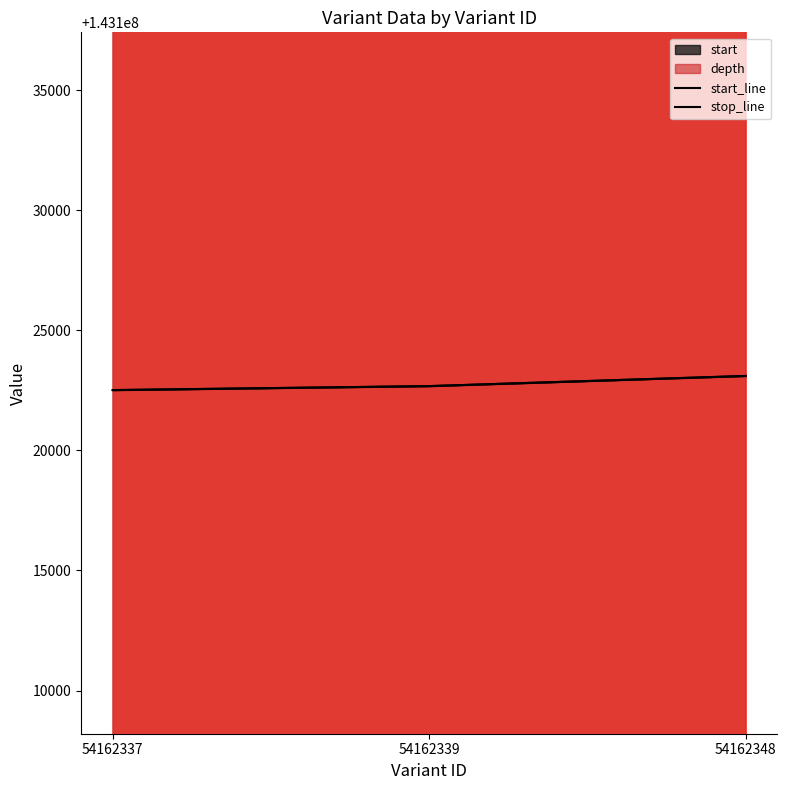

Which has a higher value, 54162339 or 54162348?

54162348